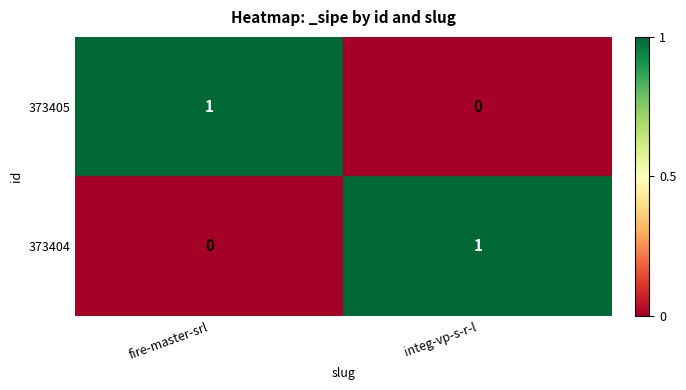

At which label is 373405 closest to 0?

integ-vp-s-r-l